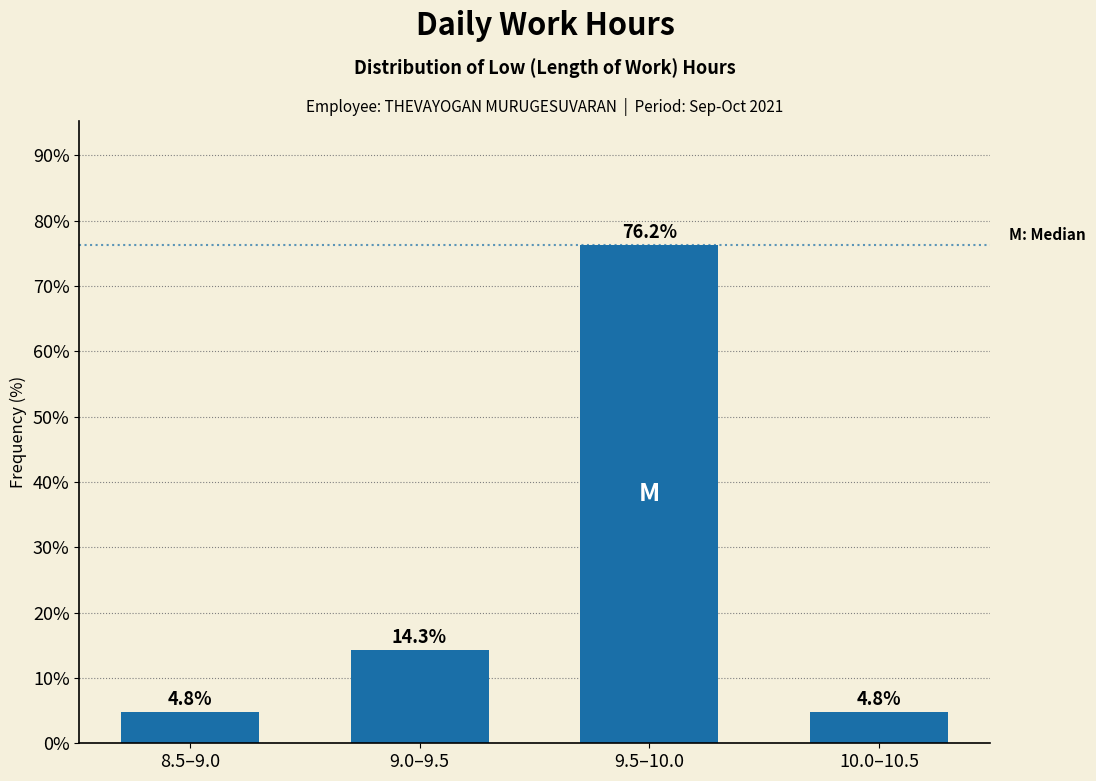

Reading right to left, transcribe all the data shown in this chart.

10.0–10.5=4.8	9.5–10.0=76.2	9.0–9.5=14.3	8.5–9.0=4.8